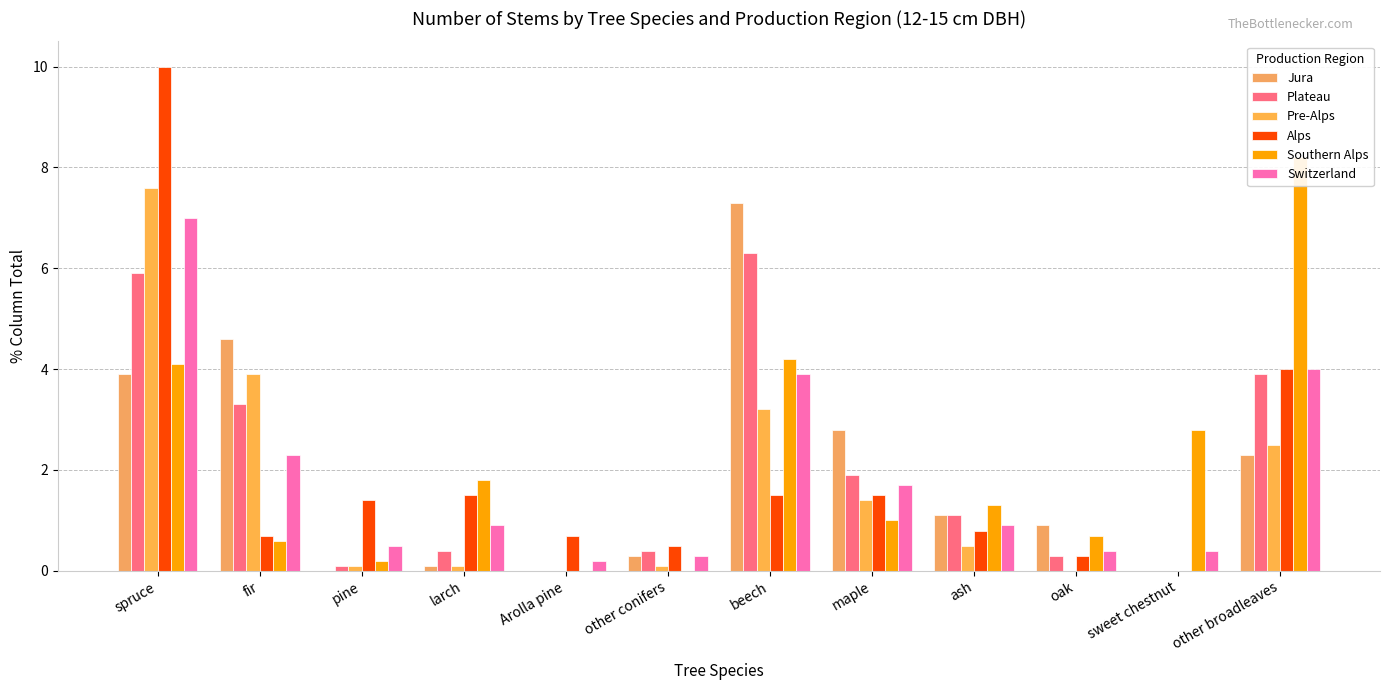

What is the maximum value shown in the chart?

10.0